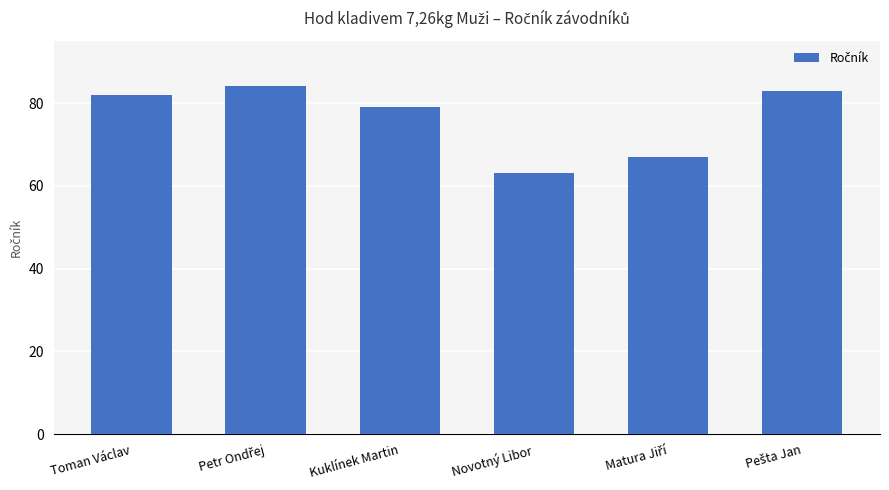

What is the sum of all values?

458